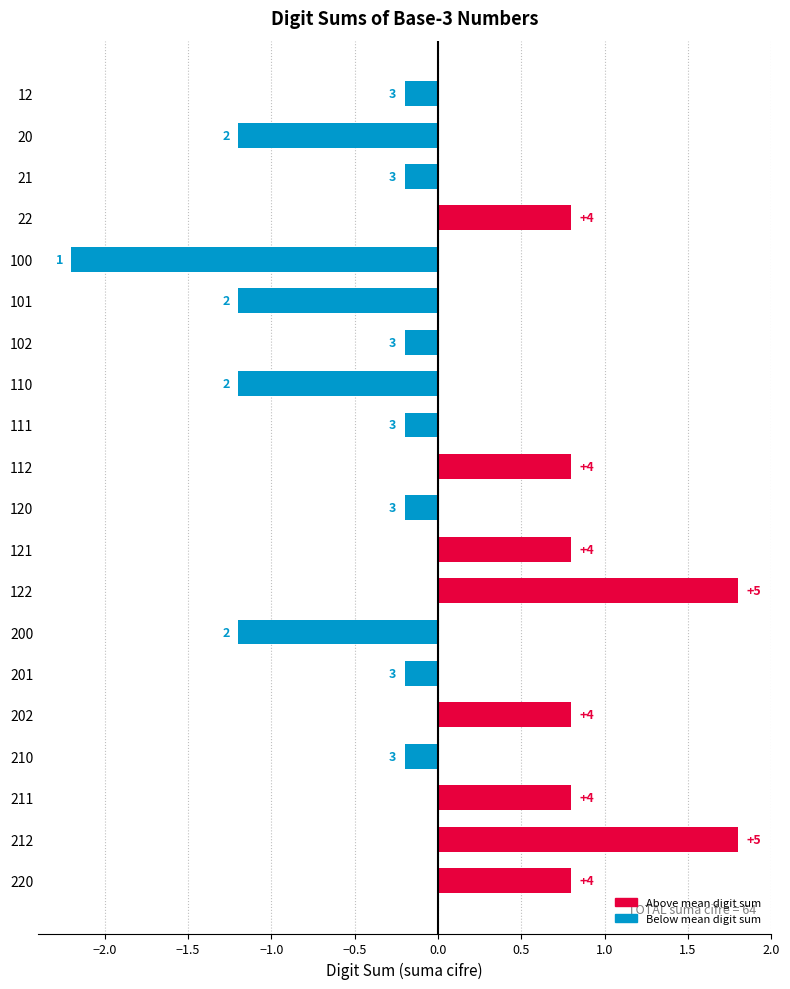

Are the bars horizontal?

Yes